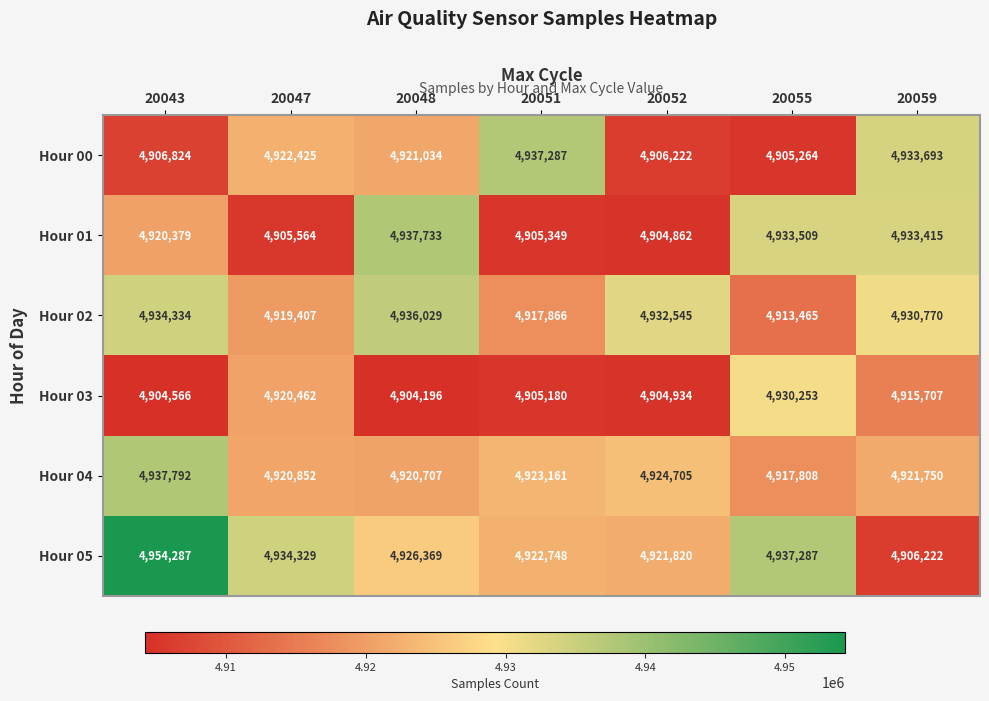

Where is Hour 00 nearest to the value 4921275?

20048